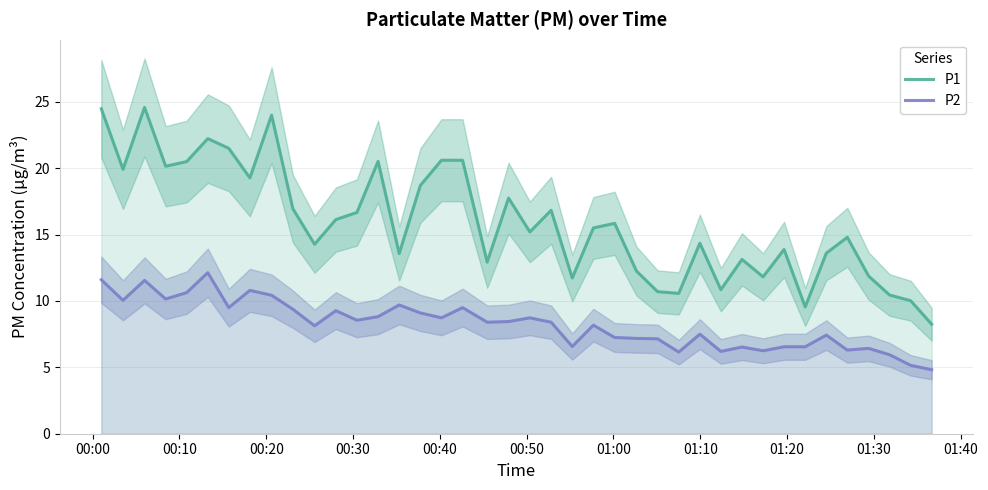

At how many categories does at least one series exceed 9?

39